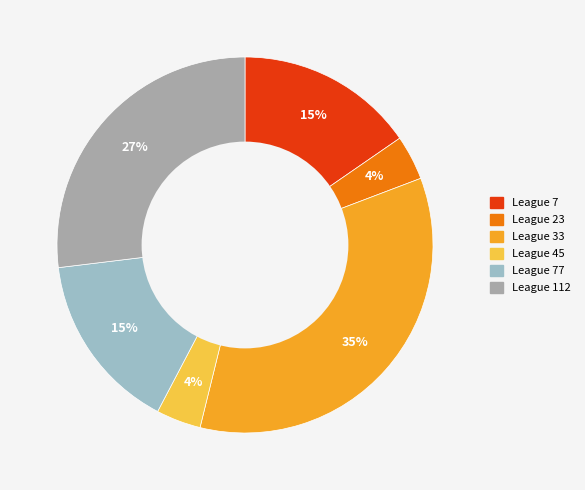

To the nearest percent, what is the difference between the largest and smallest slice percentages?

31%